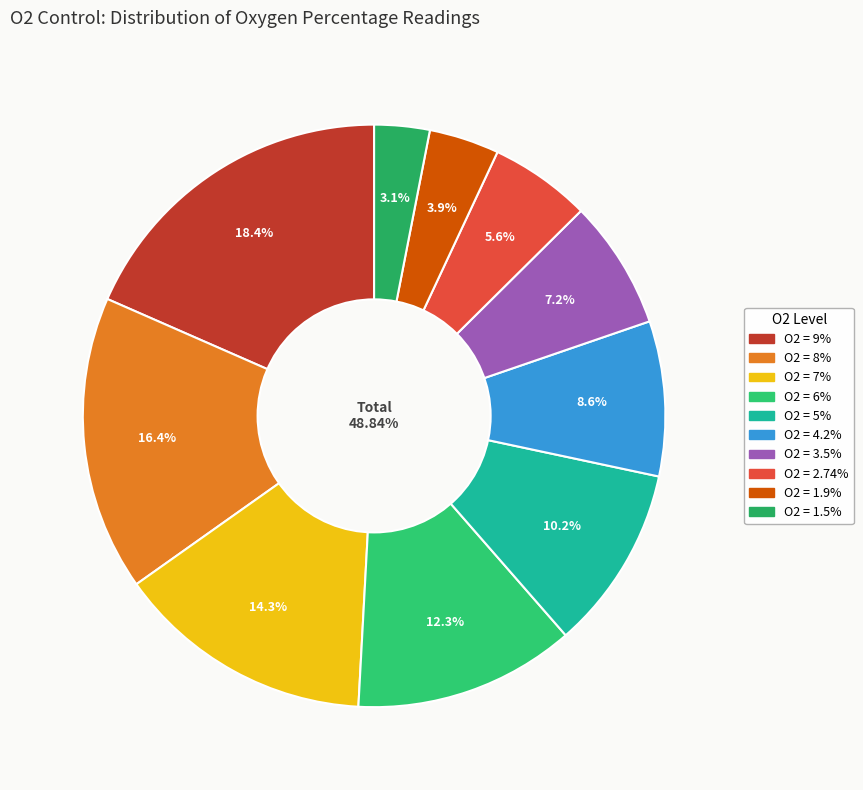

What is the change in value from 6% to 1.5%?

-4.5